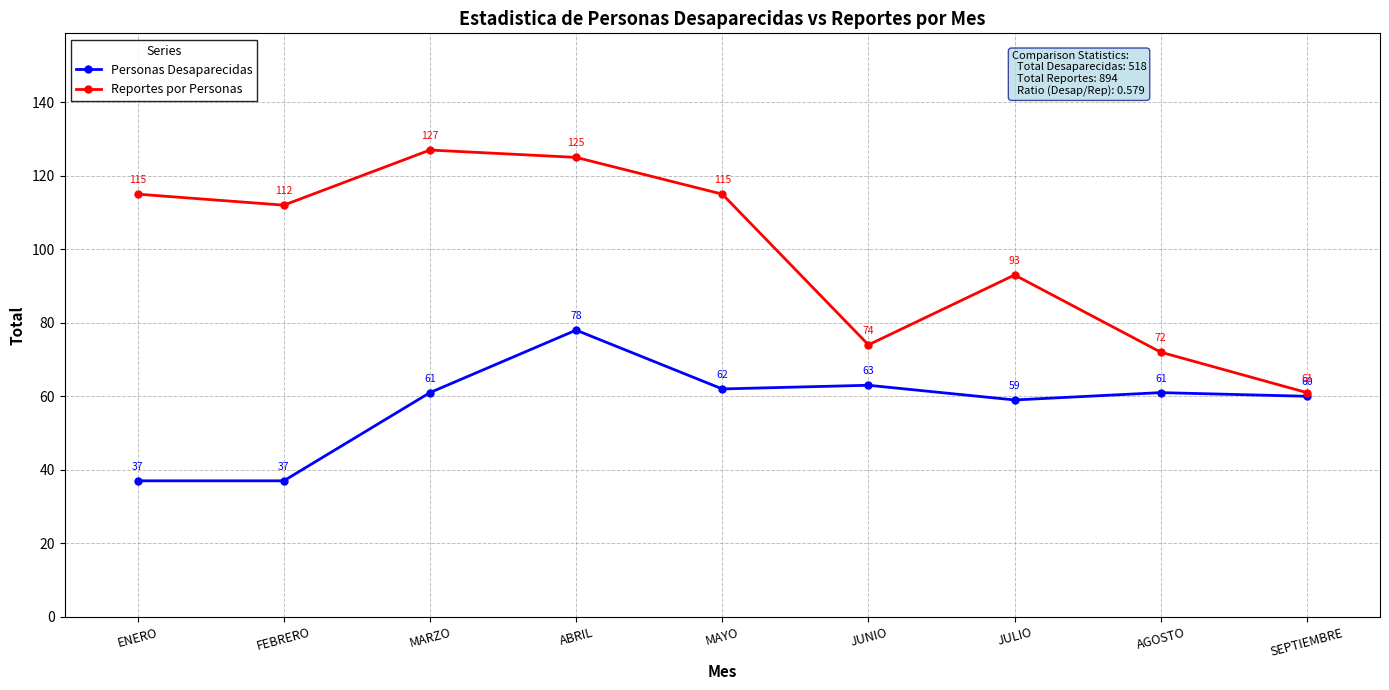

Reading right to left, extract all data points from this chart.

Personas Desaparecidas: SEPTIEMBRE=60	AGOSTO=61	JULIO=59	JUNIO=63	MAYO=62	ABRIL=78	MARZO=61	FEBRERO=37	ENERO=37
Reportes por Personas: SEPTIEMBRE=61	AGOSTO=72	JULIO=93	JUNIO=74	MAYO=115	ABRIL=125	MARZO=127	FEBRERO=112	ENERO=115